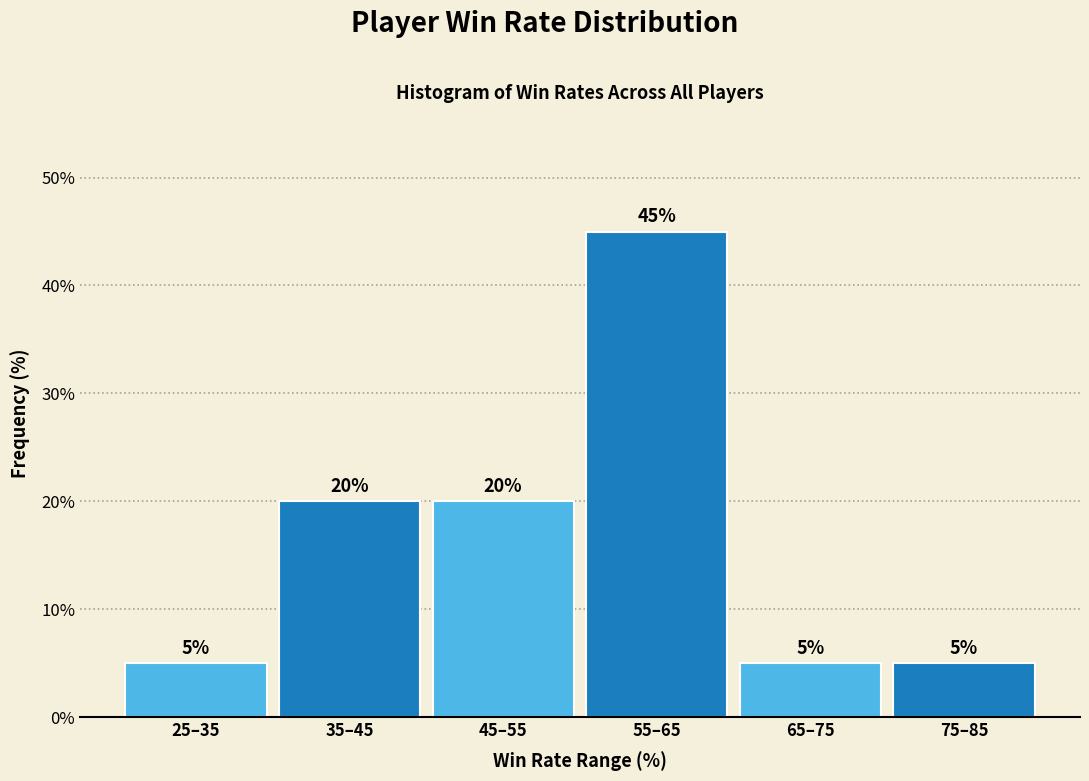

Reading right to left, transcribe all the data shown in this chart.

5	5	45	20	20	5